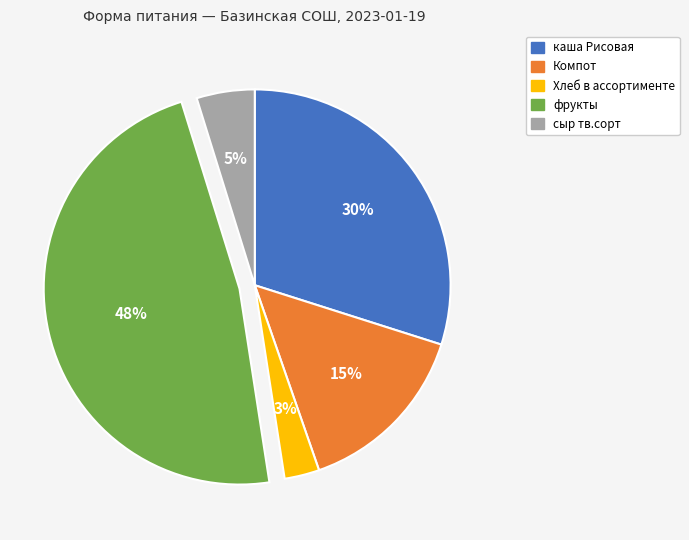

To the nearest percent, what is the combined percentage of Компот and Хлеб в ассортименте?

18%